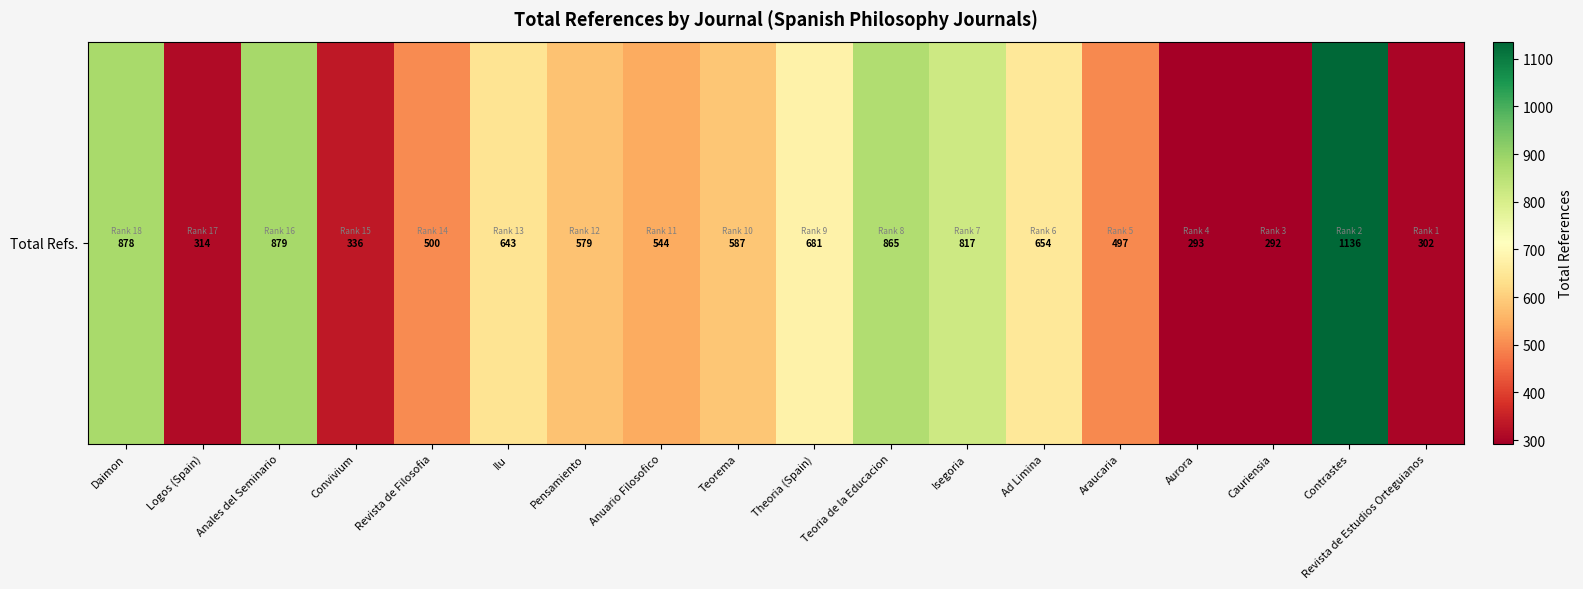

What is the difference between the values at Araucaria and Cauriensia?

205